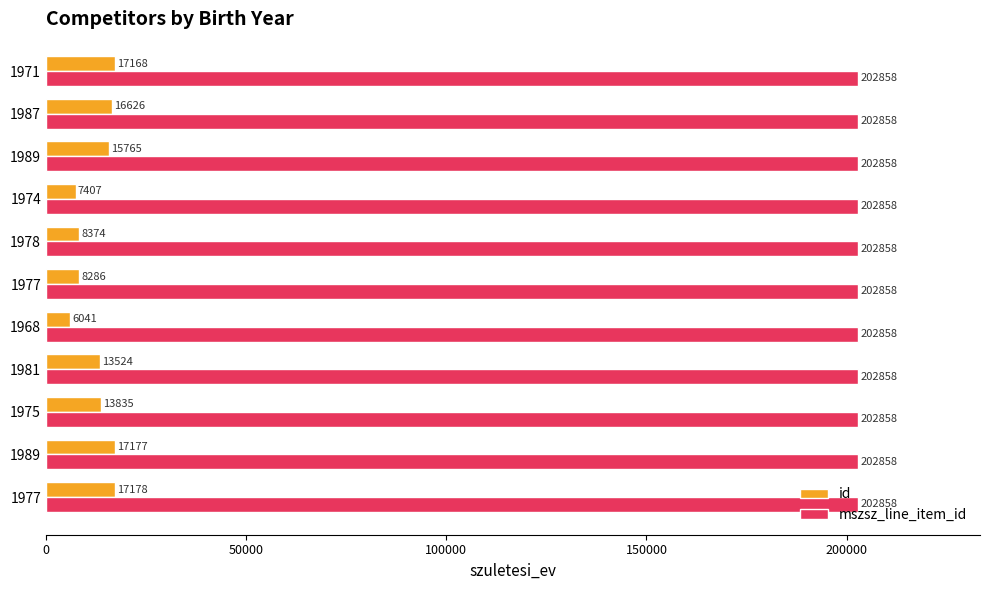

How many data points does each series have?

11